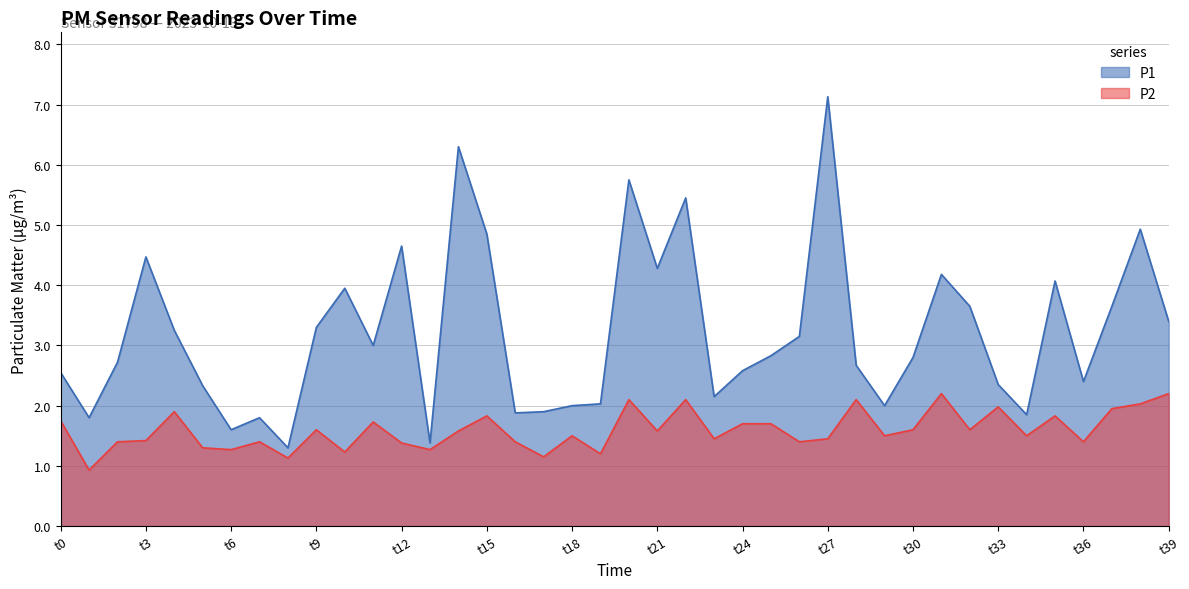

What is the difference between the highest and lowest values at 10:00?

1.0